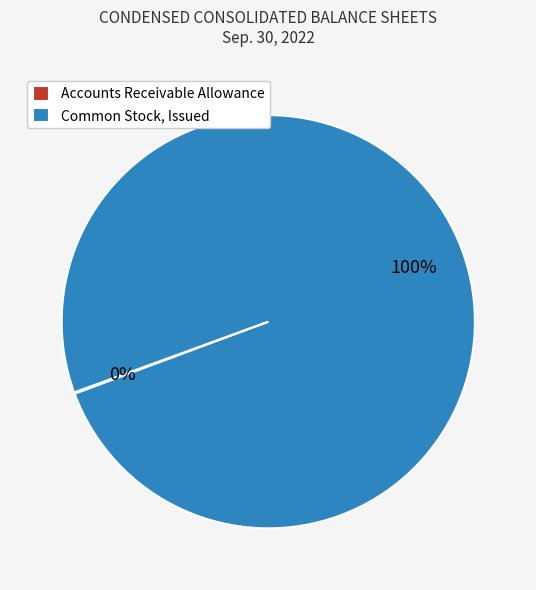

Which slice represents more than half of the pie?

Common Stock, Issued